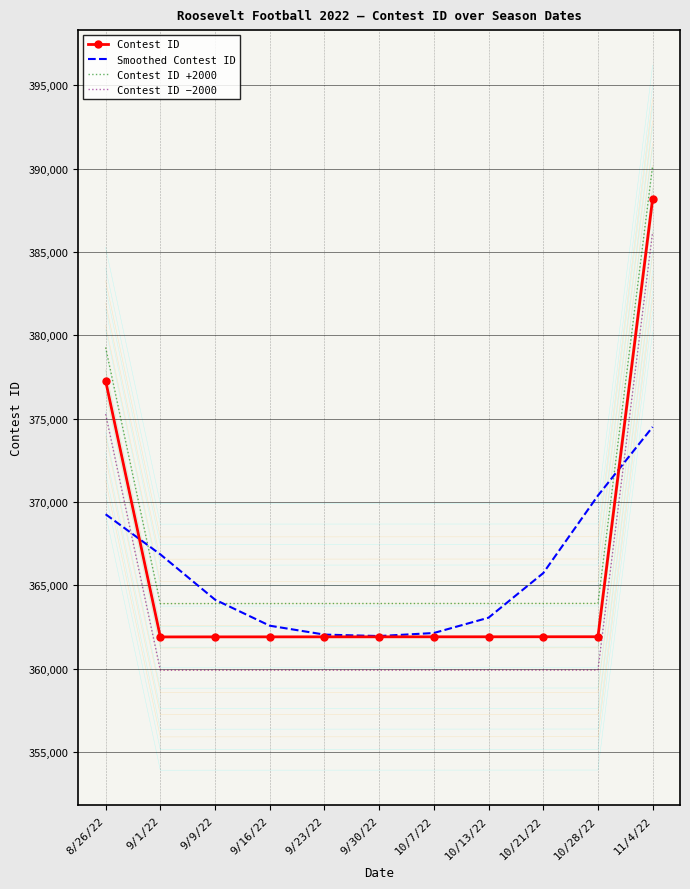

True or false: Contest ID +2000 has a value of 363901.0 at 9/23/22.

True